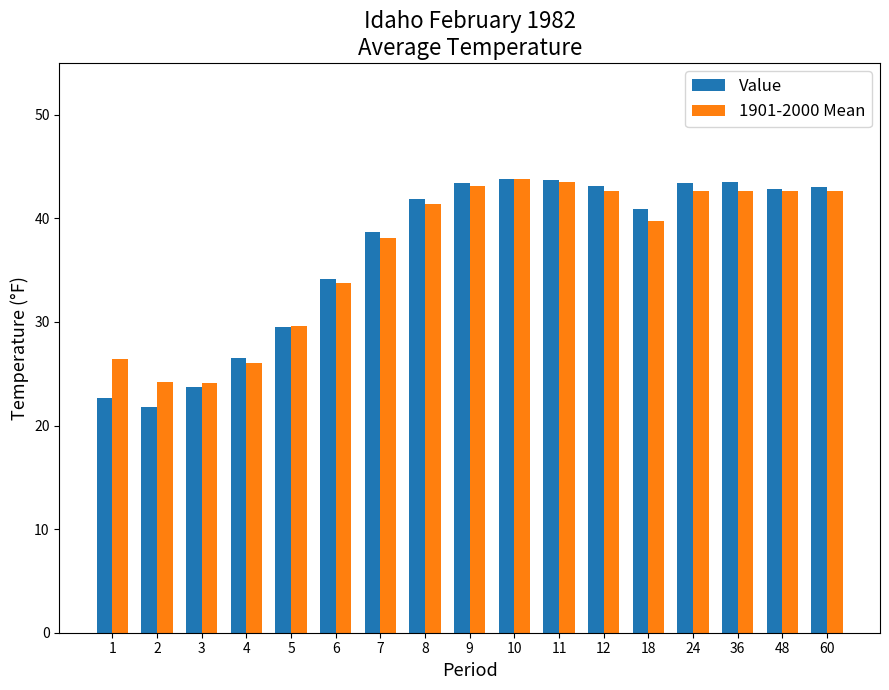

What is the spread (max minus min) of values at 8?

0.5